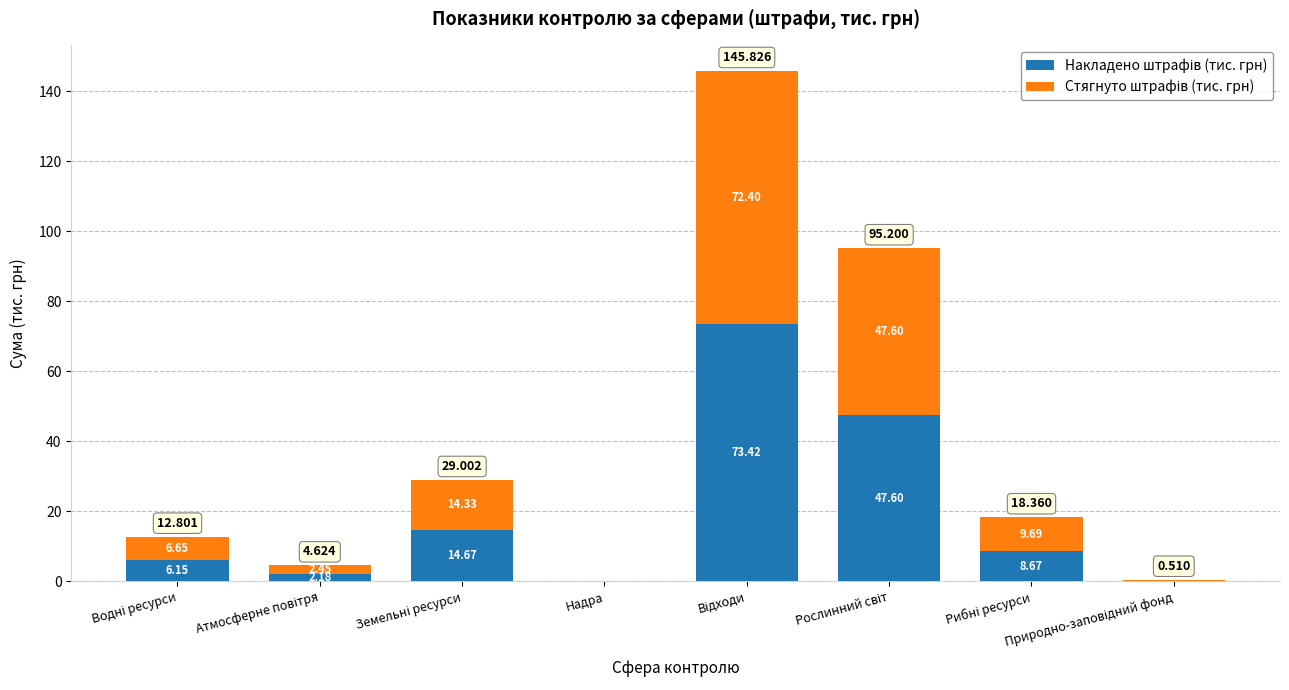

Count the number of categories in the chart.

8